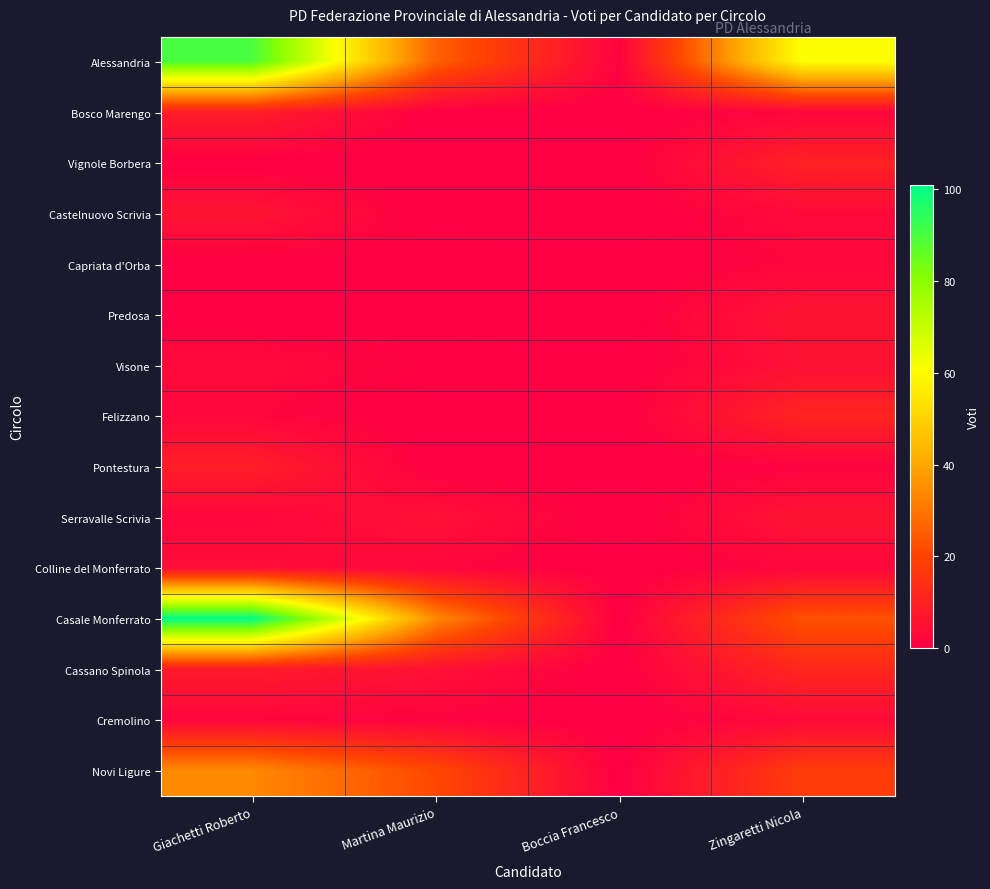

What is the total value across all series at Boccia Francesco?

1